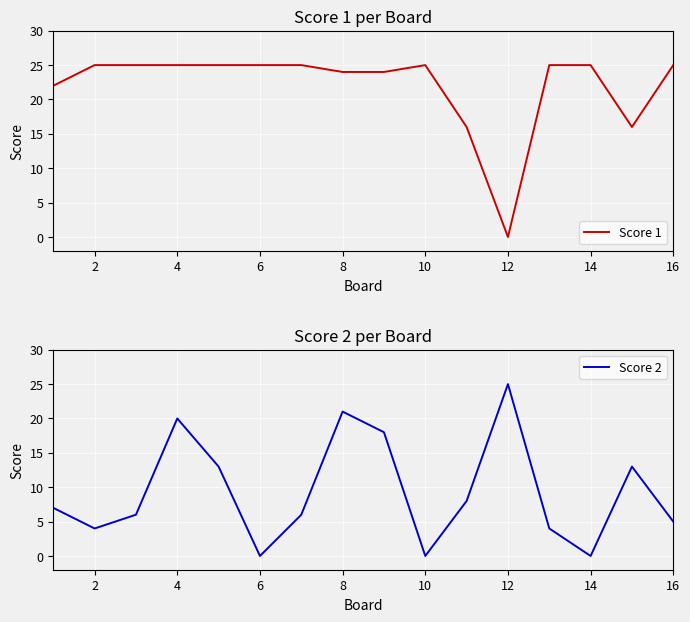

The Score 1 series shows 35 at 4. True or false?

False